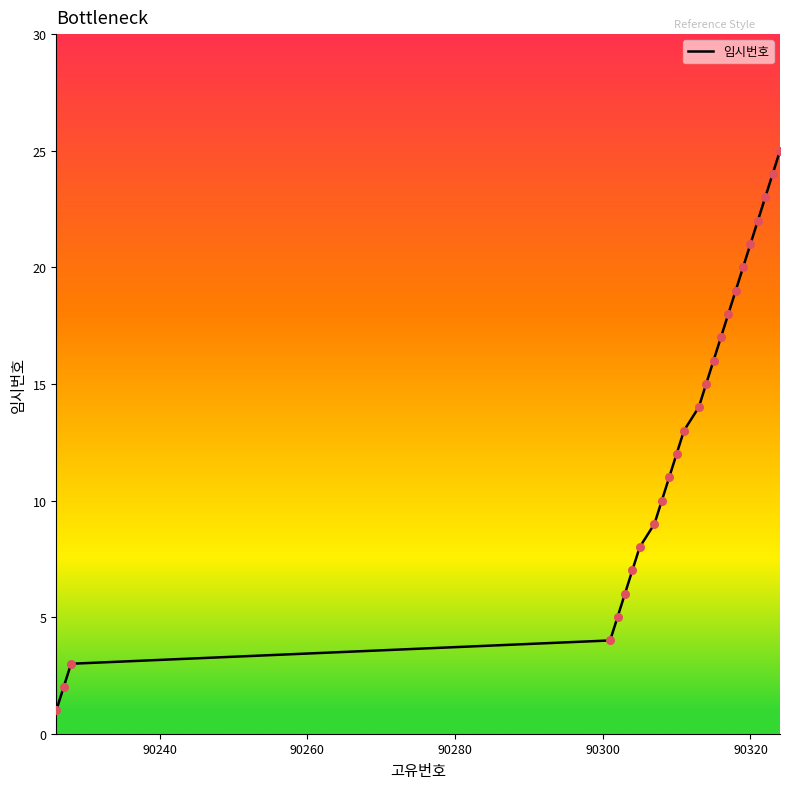

What is the difference between the maximum and minimum values?

24